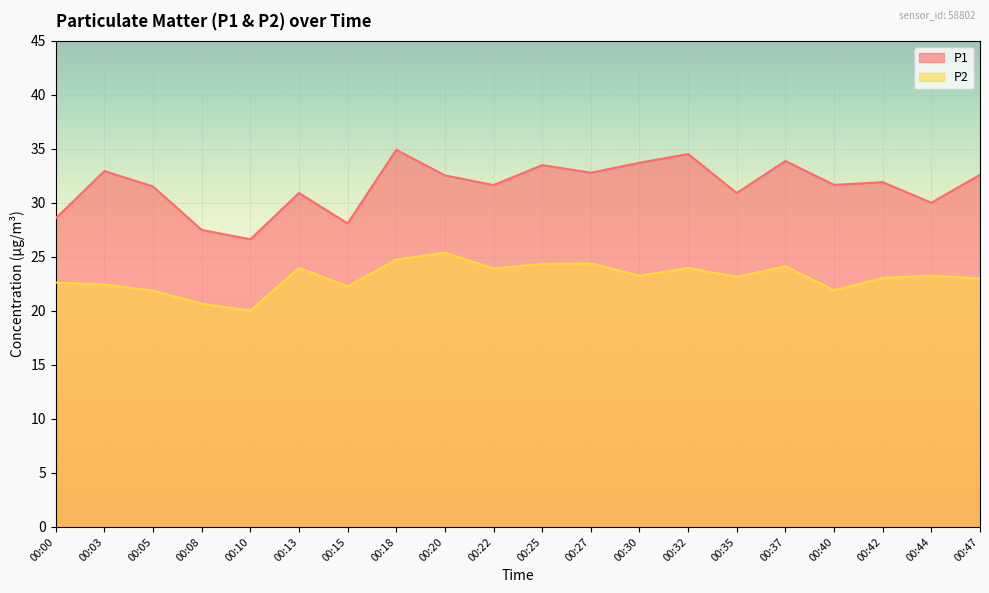

What is the highest value of the P2 series?

25.4